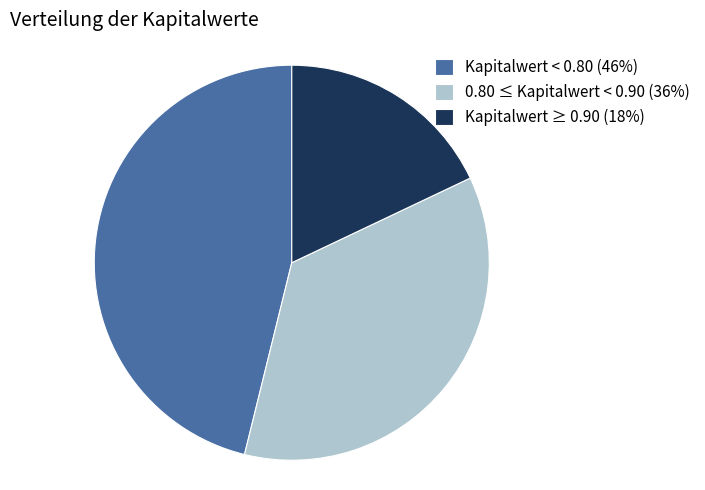

Is there a majority slice in this chart?

No